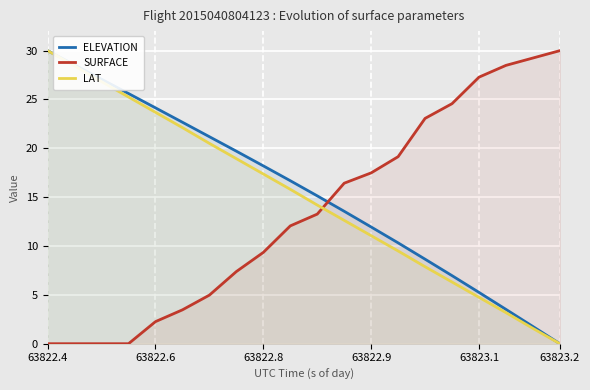

What is the total value across all series at 63822.8?

44.9